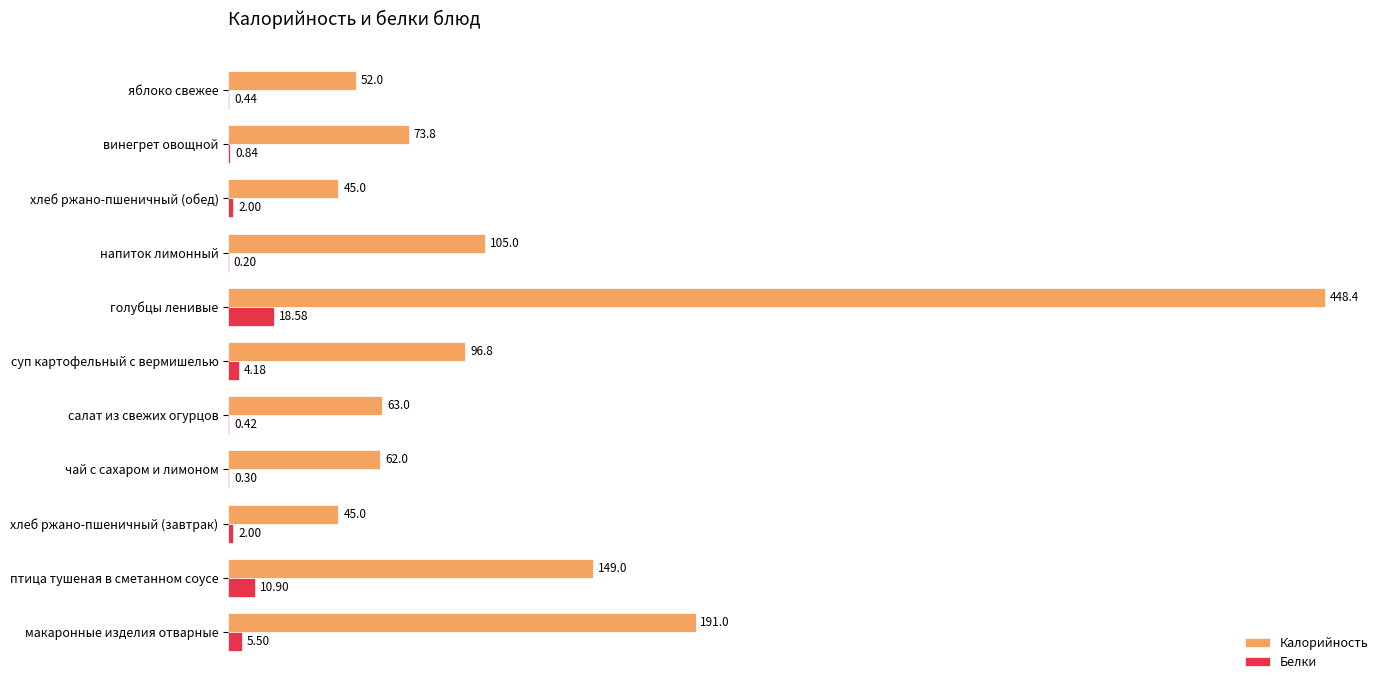

At which category is the sum across all series the highest?

голубцы ленивые